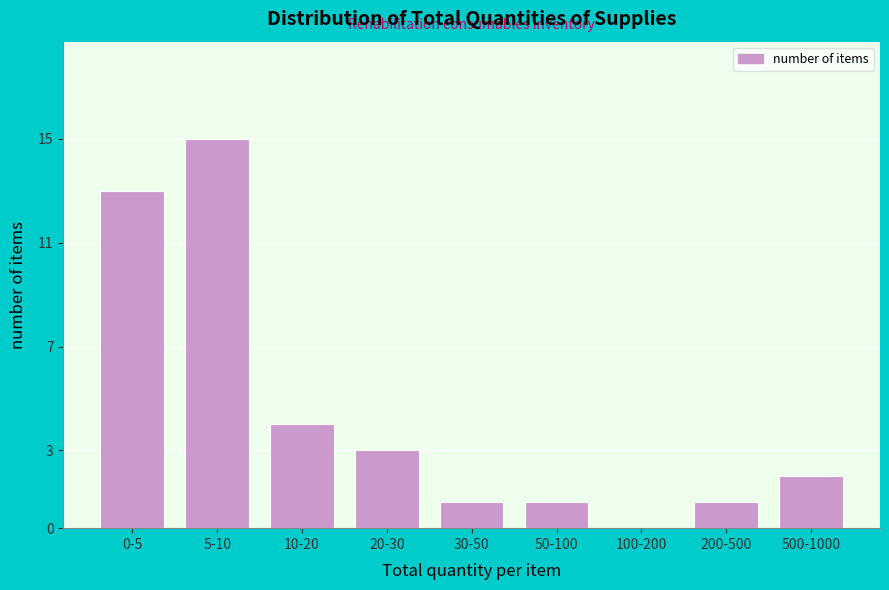

Reading right to left, extract all data points from this chart.

500-1000=2	200-500=1	100-200=0	50-100=1	30-50=1	20-30=3	10-20=4	5-10=15	0-5=13